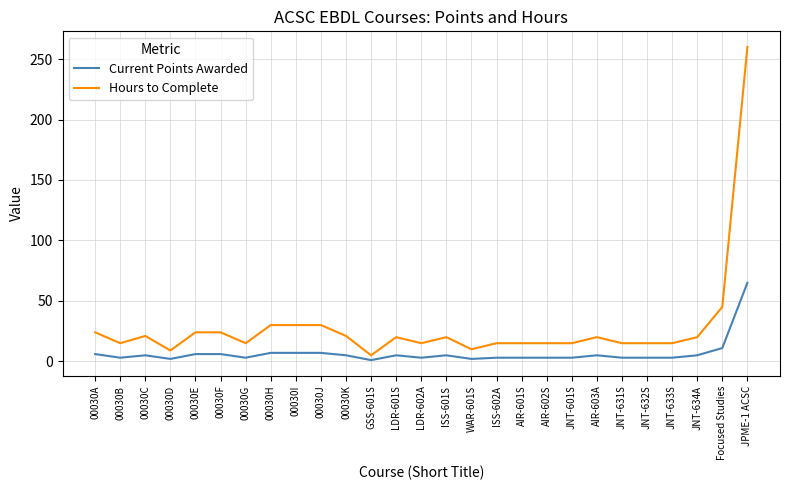

Which series has the largest total across all categories?

Hours to Complete